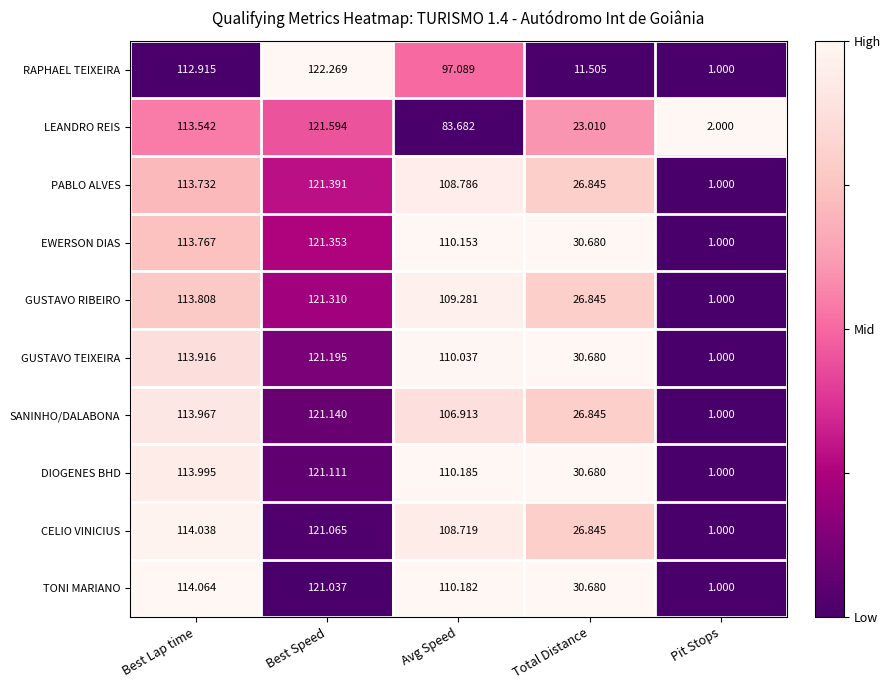

At which label does EWERSON DIAS reach its minimum?

Pit Stops